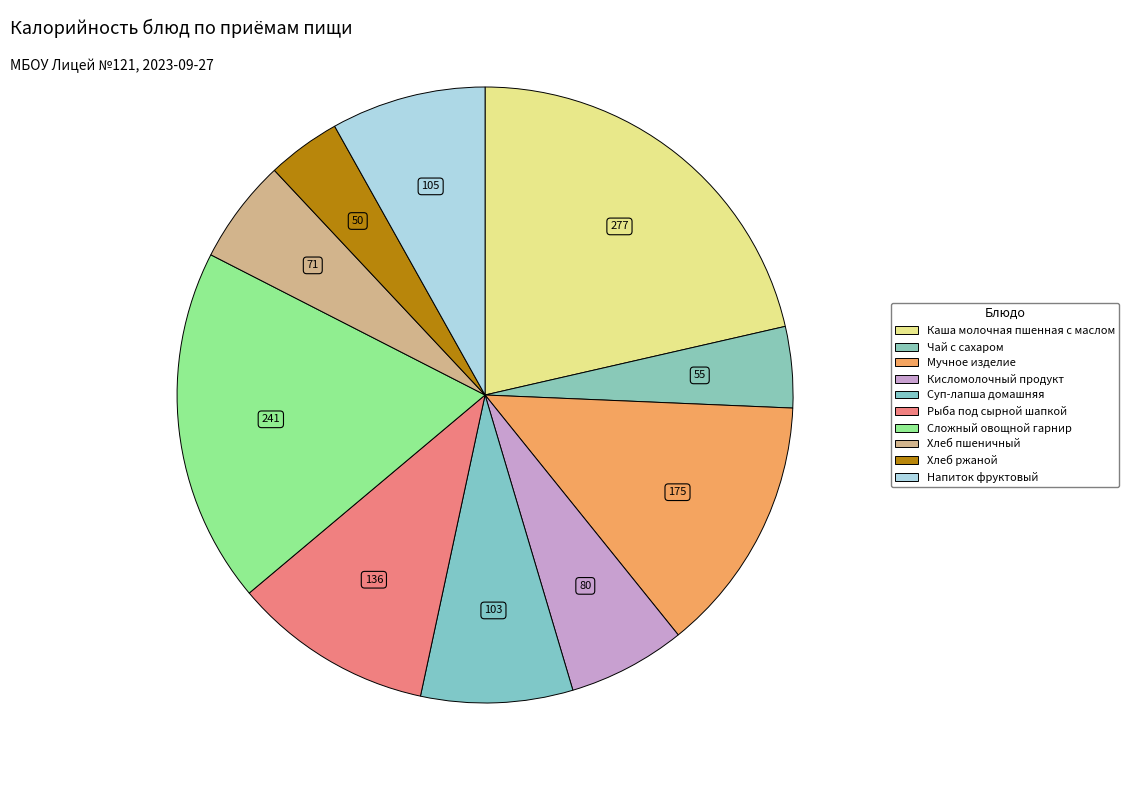

Count the number of slices in the pie.

10